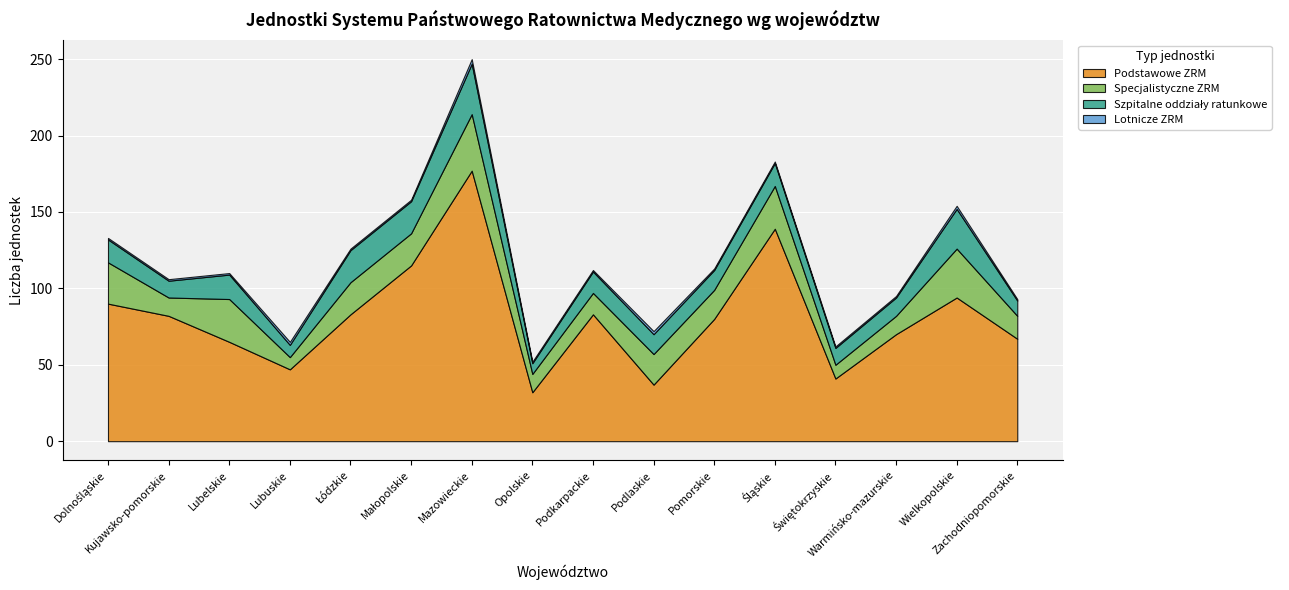

True or false: Lotnicze ZRM and Podstawowe ZRM intersect in this chart.

False